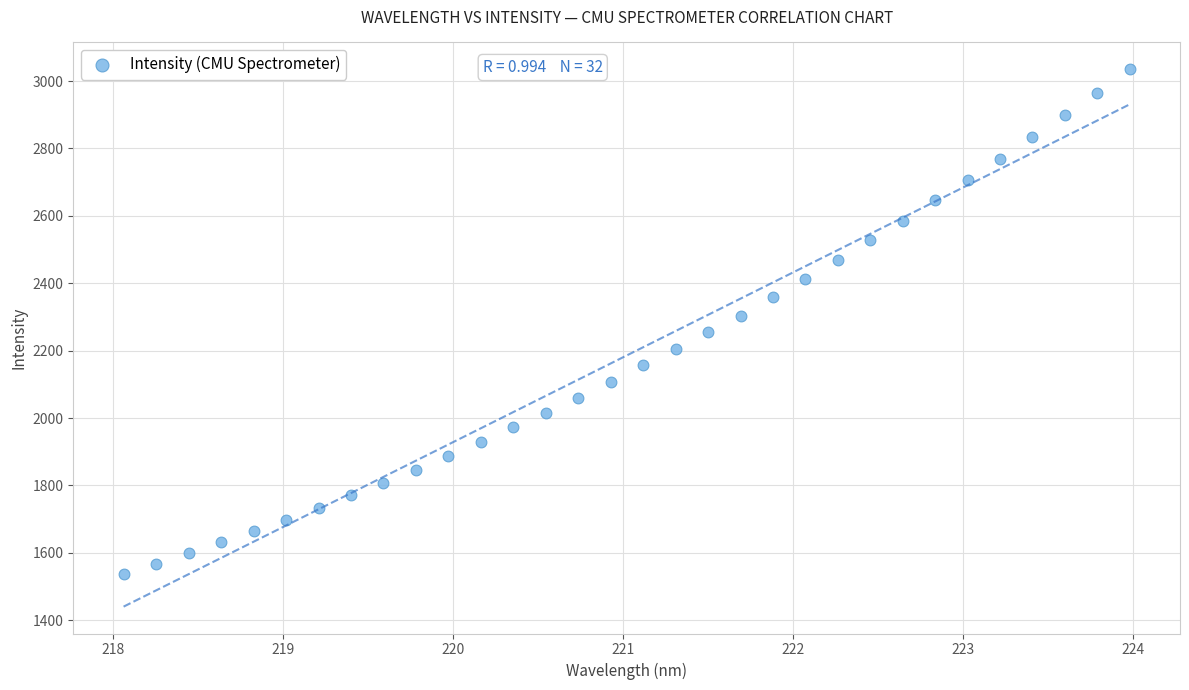

What is the range of X values (max minus min)?

5.9